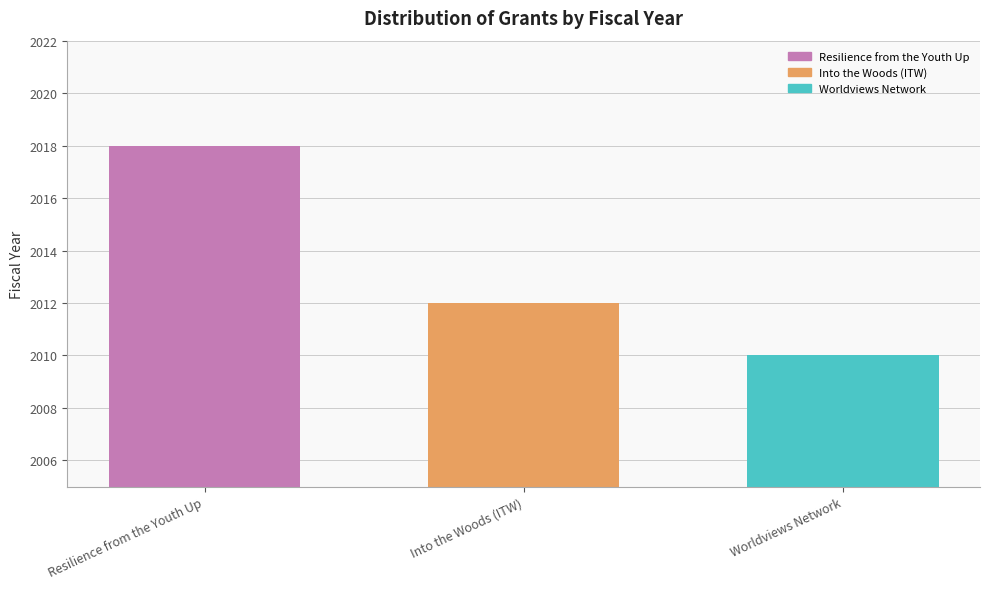

Read the Worldviews Network value at Into the Woods (ITW).

2010